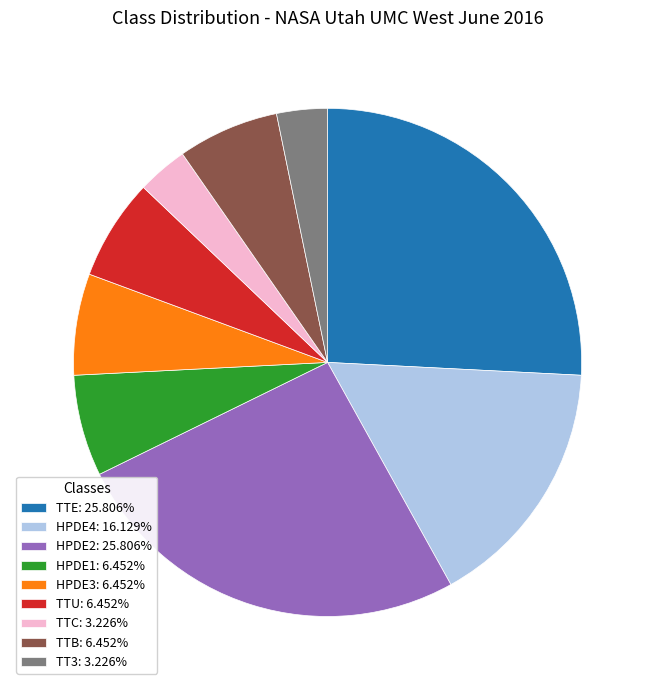

Do TTC: 3.226% and TTU: 6.452% together represent more than half of the pie?

No